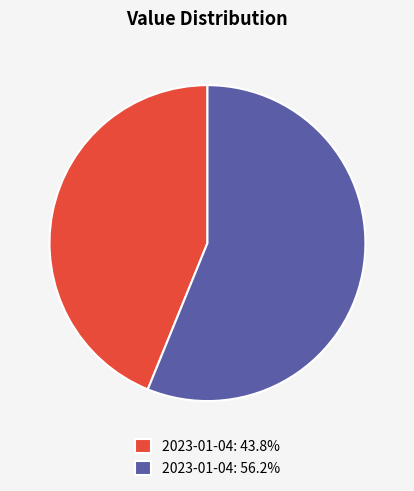

Approximately how many times larger is the value at 2023-01-04: 56.2% compared to 2023-01-04: 43.8%?

1.3